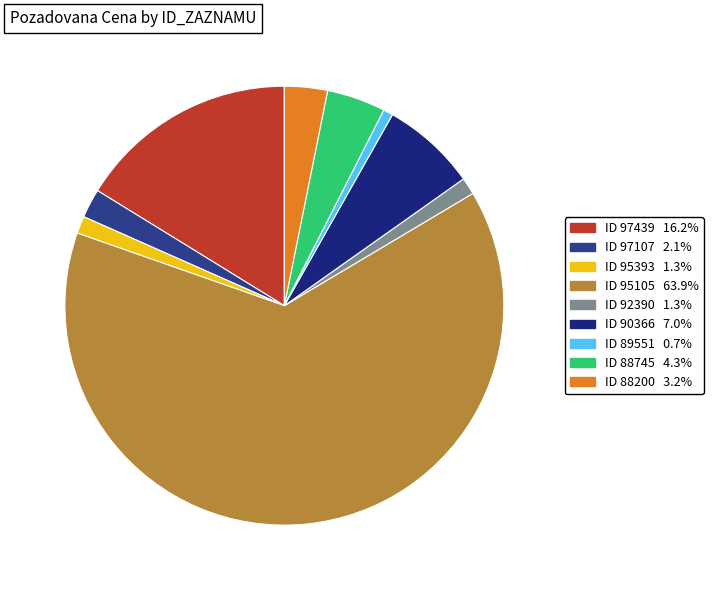

Which slice represents more than half of the pie?

95105